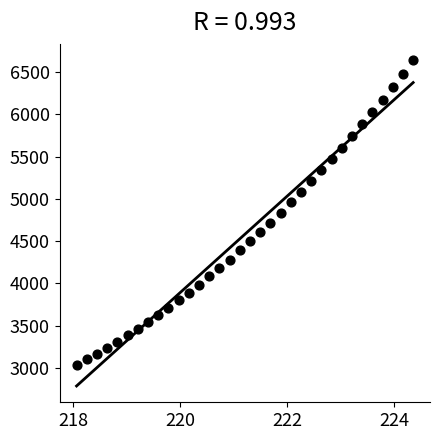

What is the range of X values (max minus min)?

6.3